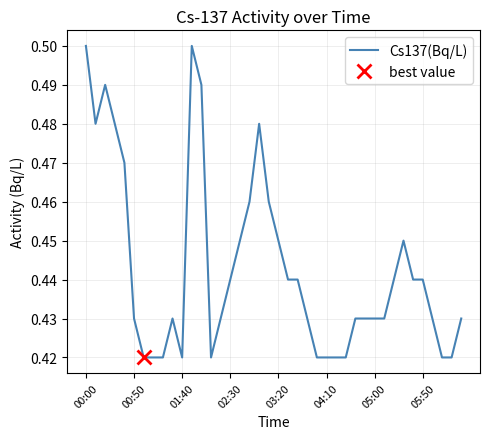

What is the sum of all values?

17.7